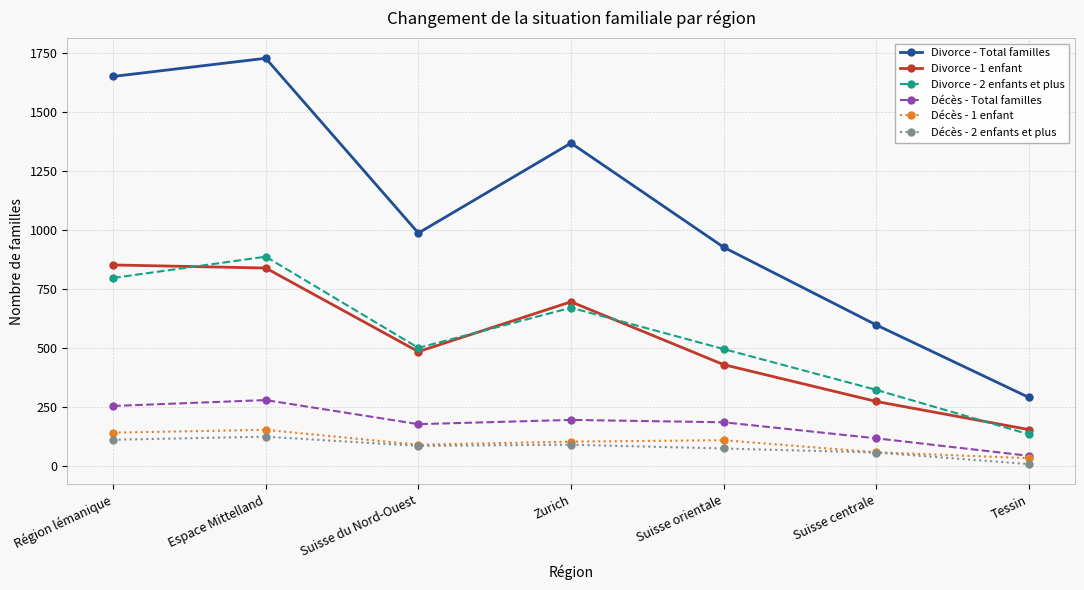

At which category is the sum across all series the highest?

Espace Mittelland